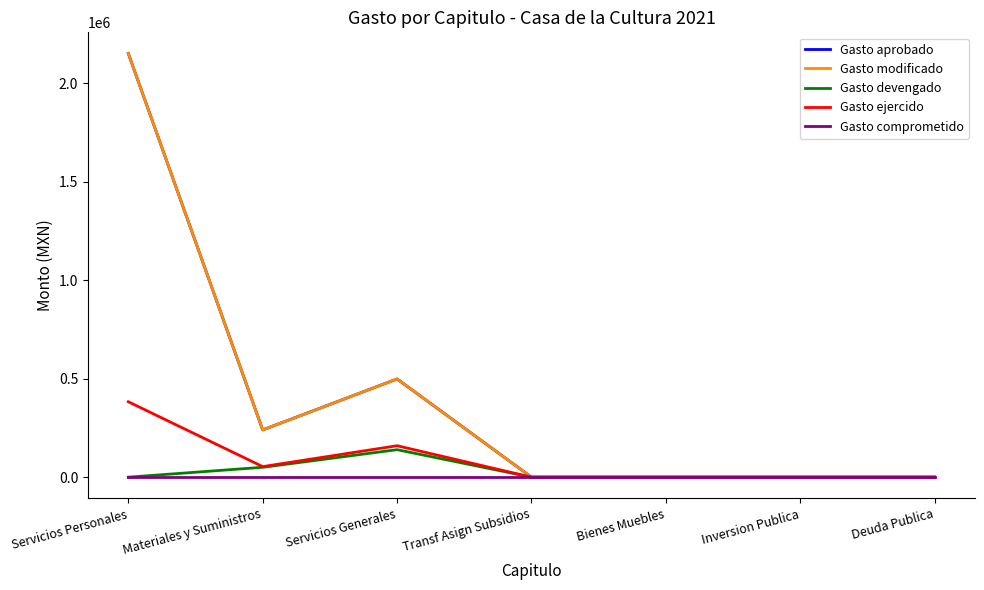

Between Transf Asign Subsidios and Materiales y Suministros, which is larger?

Materiales y Suministros